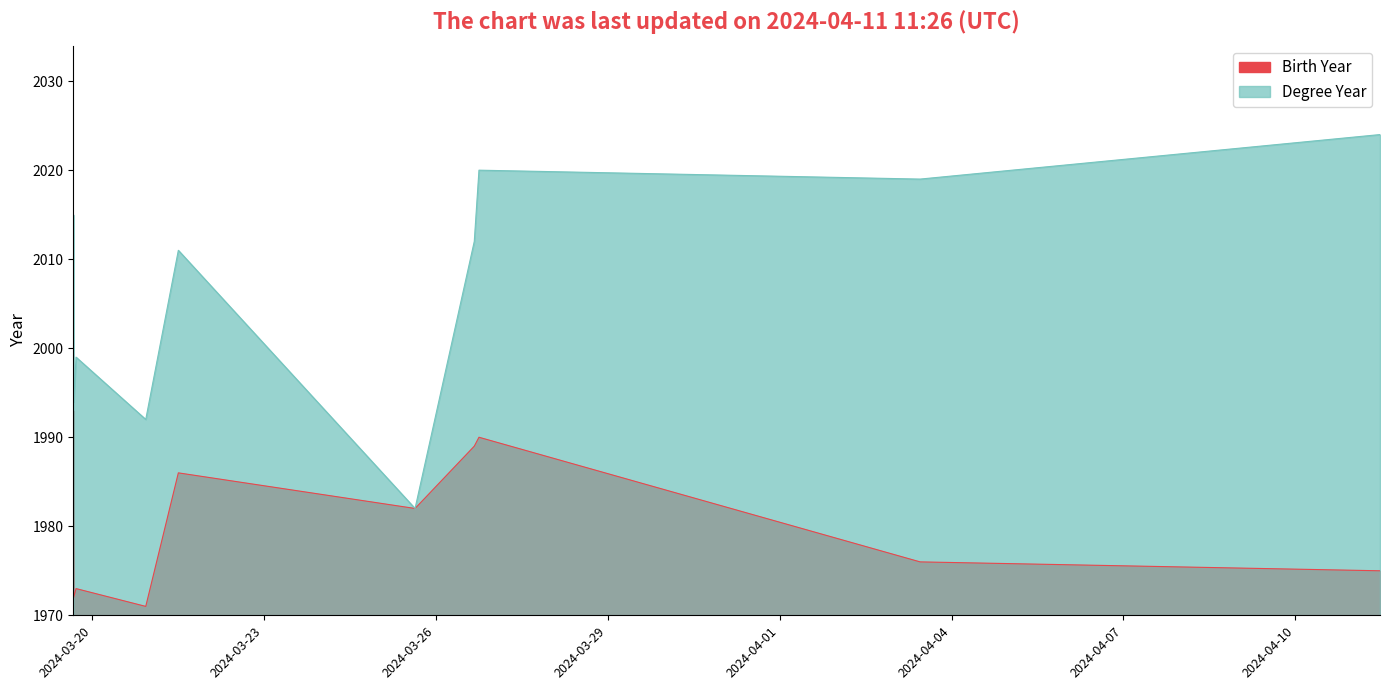

How many interior local valleys does the Degree Year series have?

4